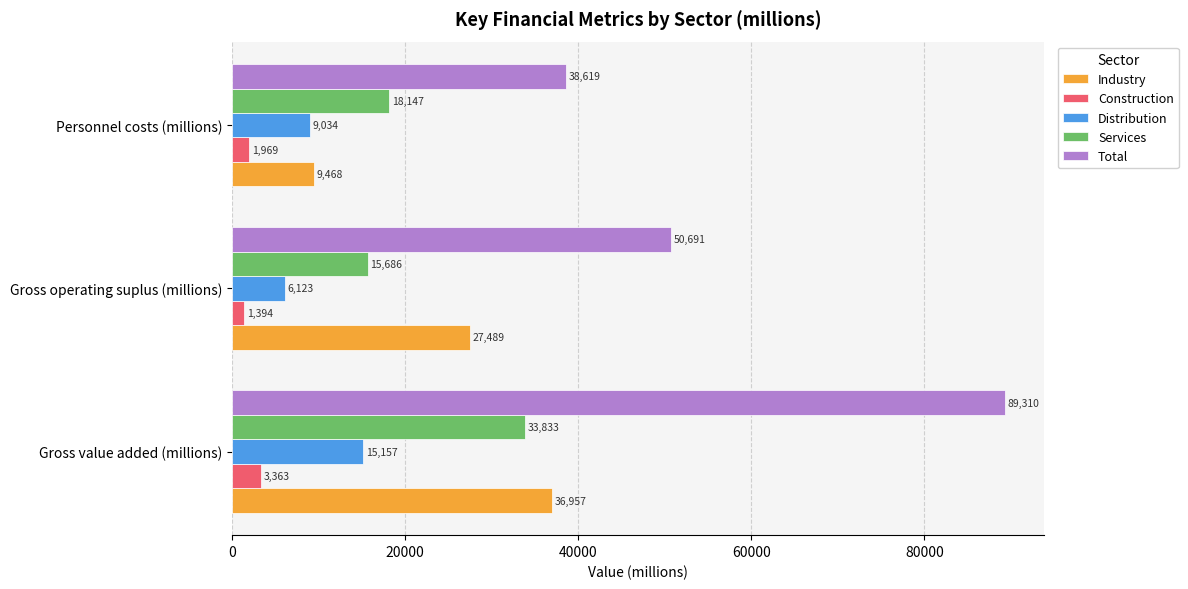

Where is Industry nearest to the value 23212?

Gross operating suplus (millions)